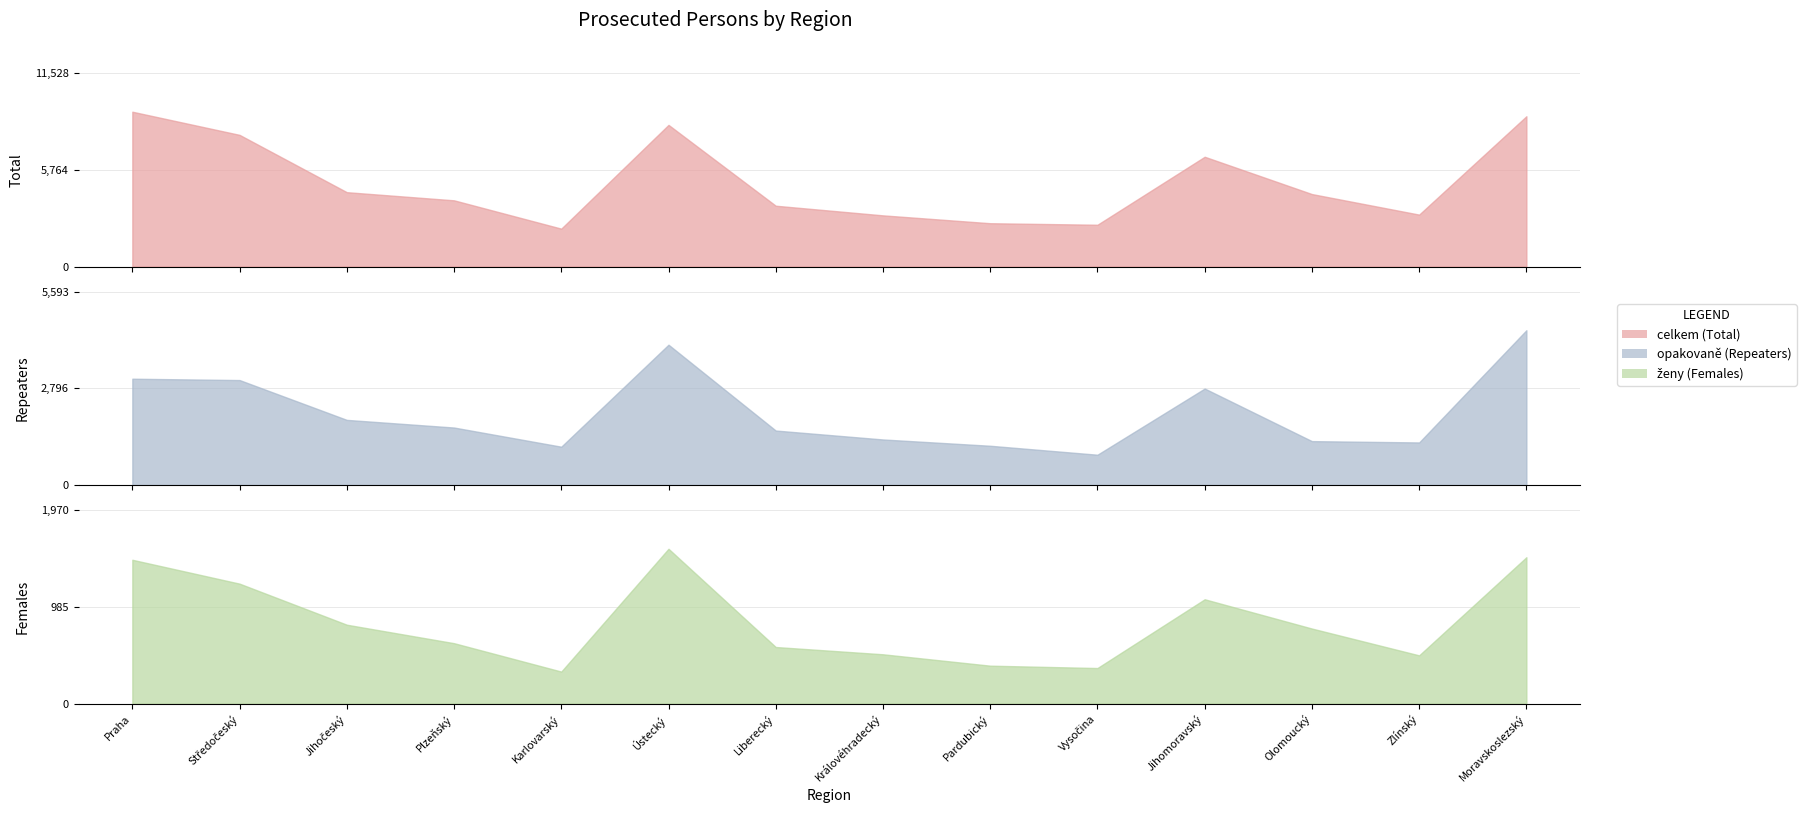

Which series has the largest range (max minus min)?

celkem_Total